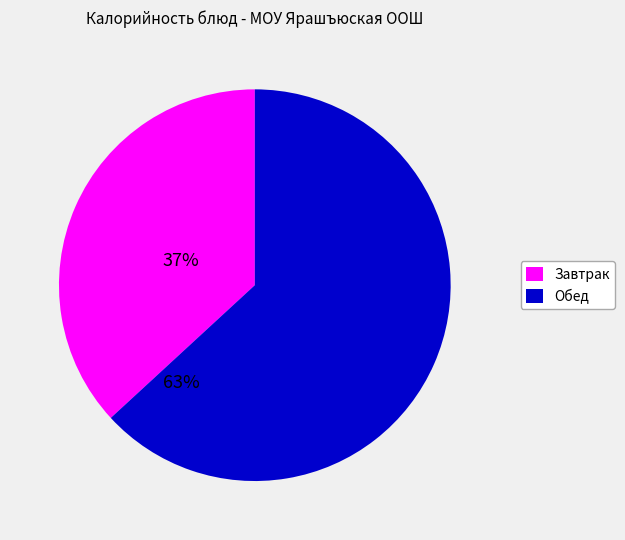

Is there any slice that represents more than half of the pie?

Yes